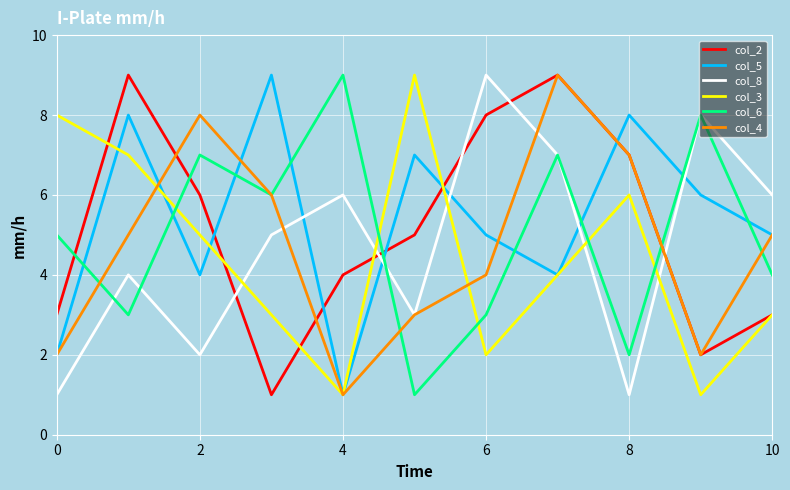

Which series ends up on top after the final intersection of col_3 and col_6?

col_6